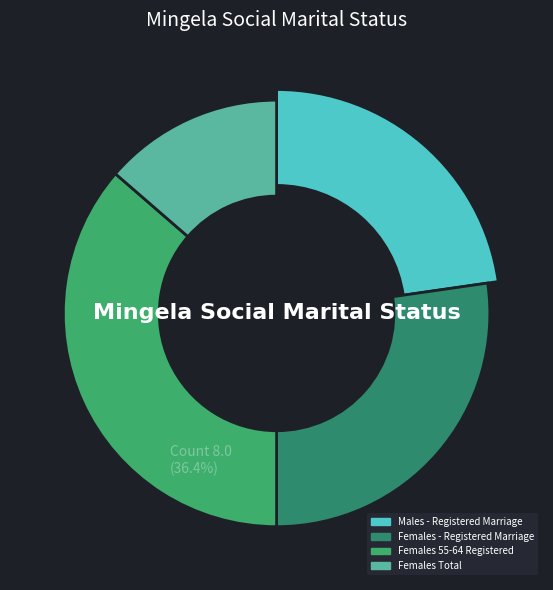

How much of the chart is everything except Females 55-64 Registered?

63.6%